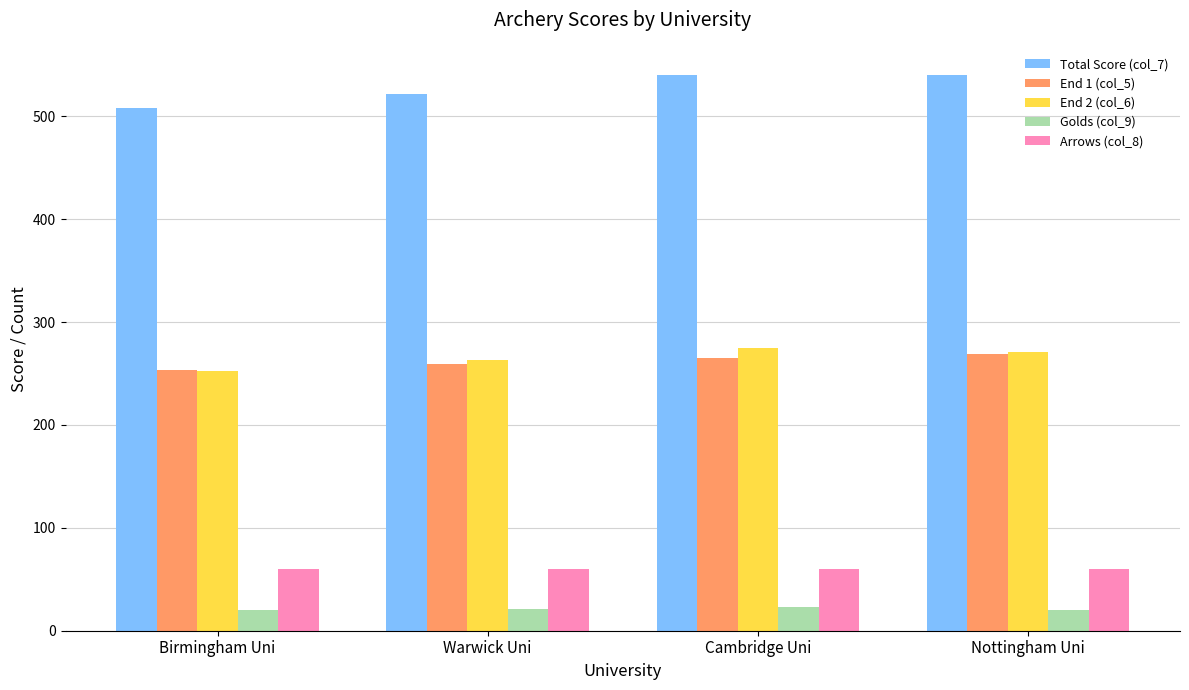

What is the difference between the maximum and minimum values in the End 1 (col_5) series?

15.6